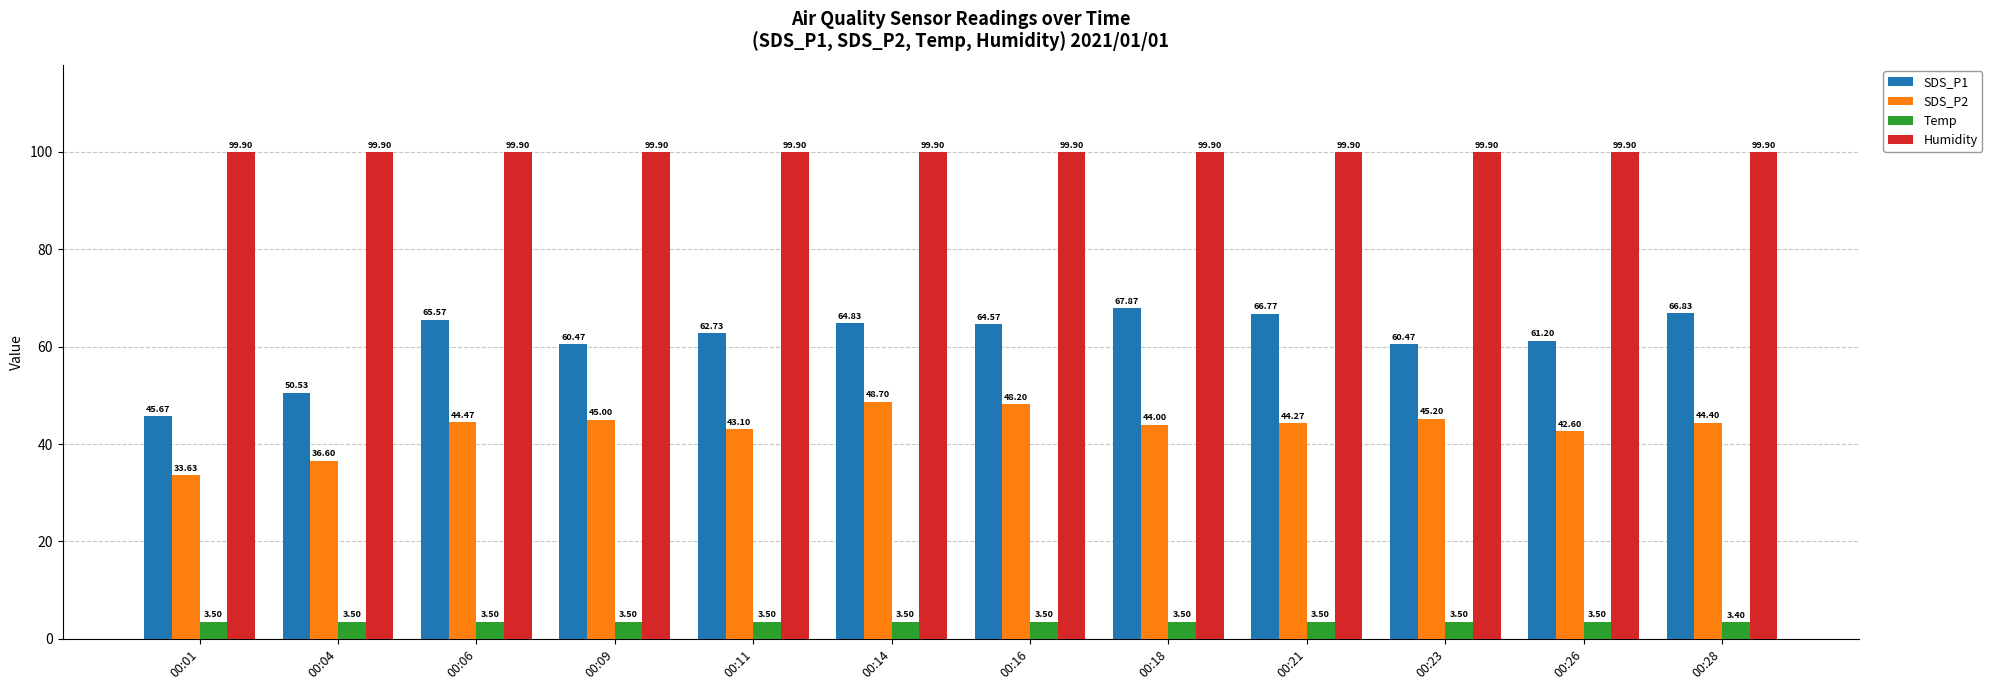

What is the minimum value shown in the chart?

3.4